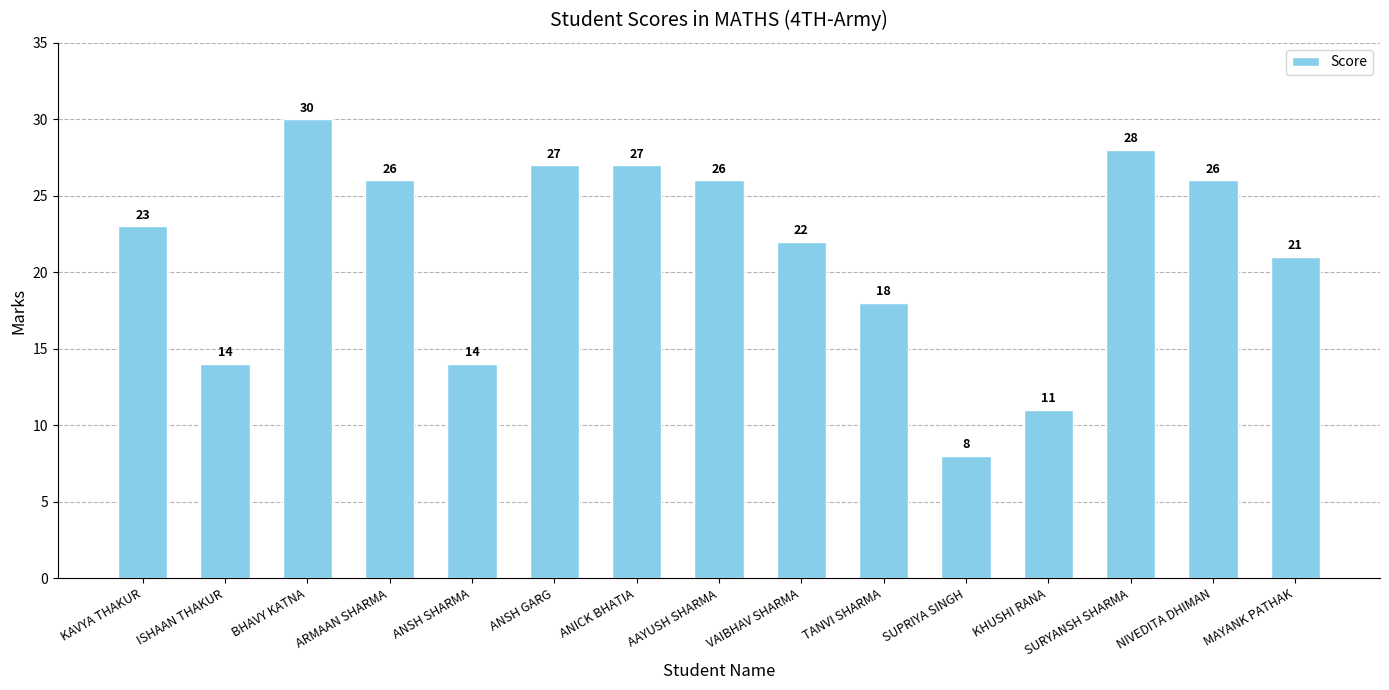

How many distinct data groups are displayed?

1